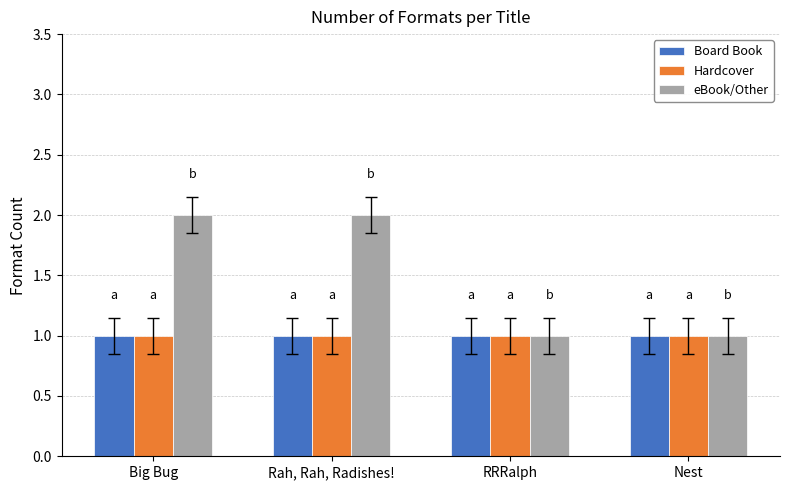

Which series has the widest spread of values?

eBook/Other